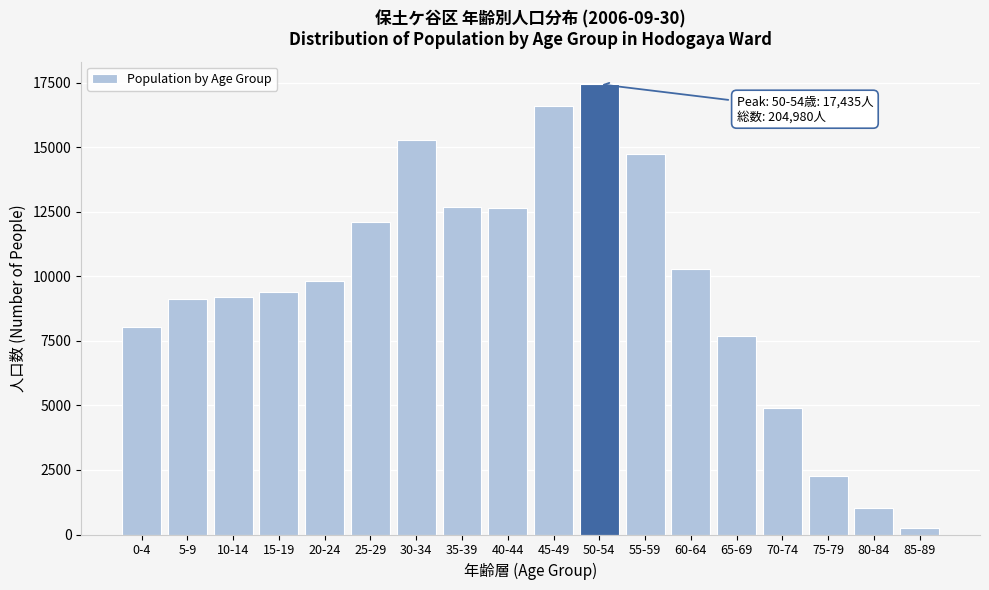

Which has a higher value, 45-49 or 10-14?

45-49